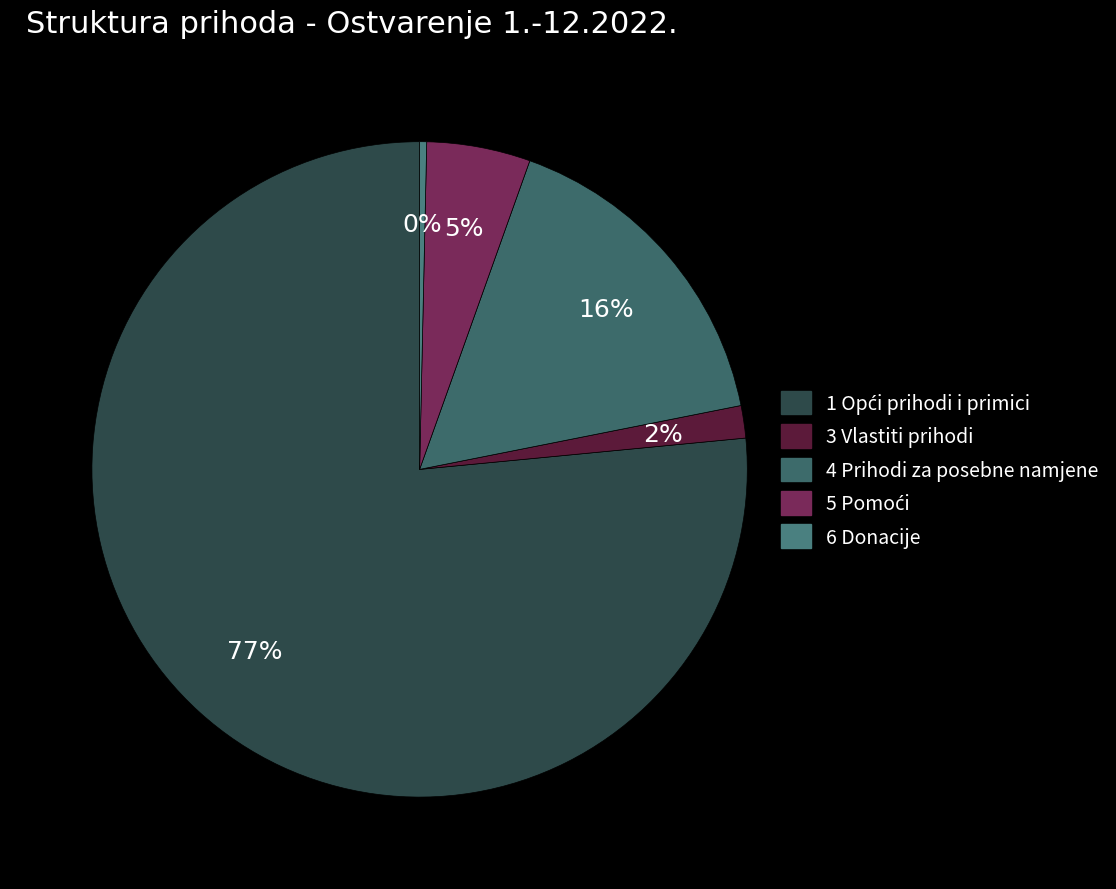

The 6 Donacije slice represents 0% of the pie. True or false?

True